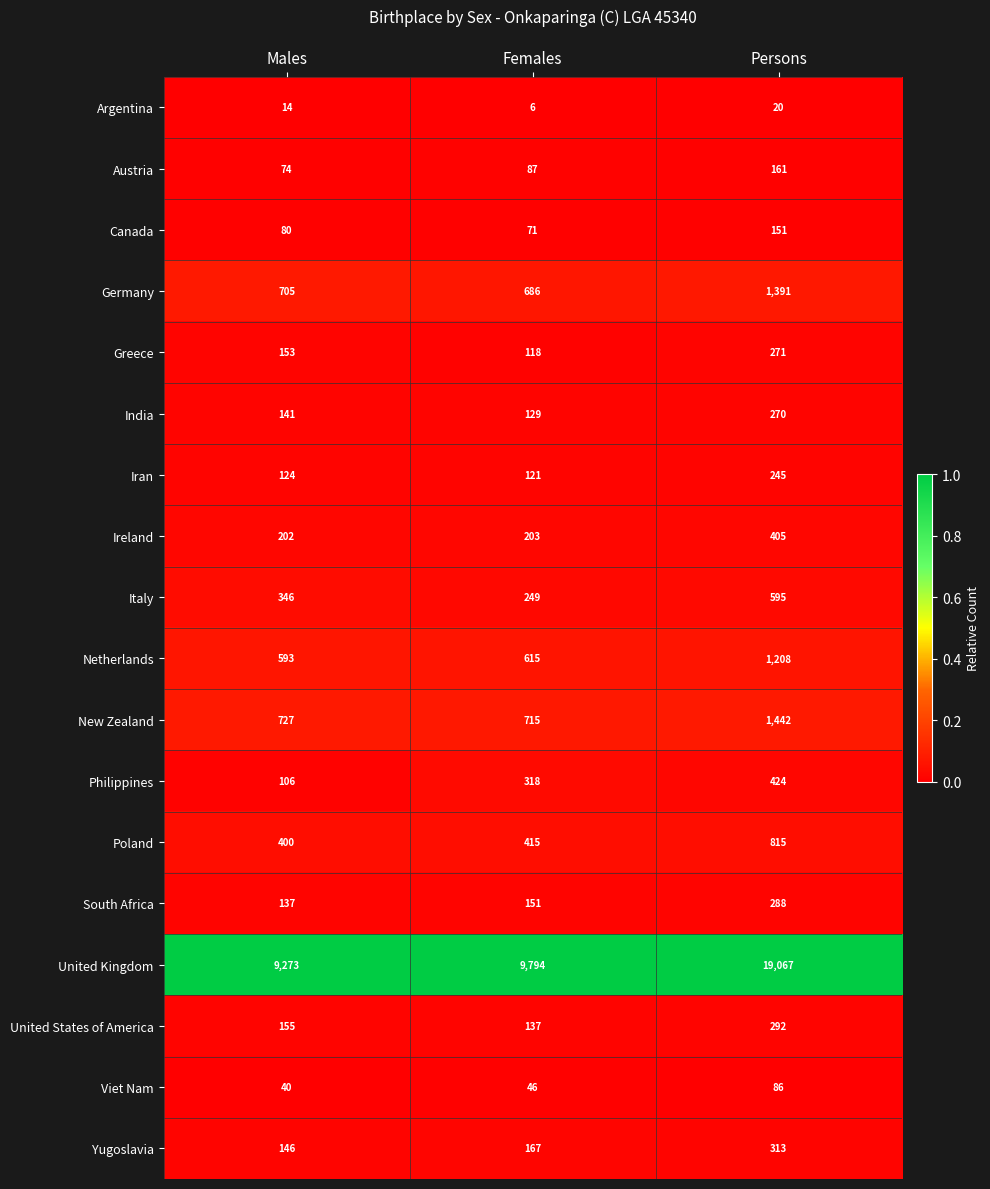

What is the difference between the highest and lowest values at Females?

9788